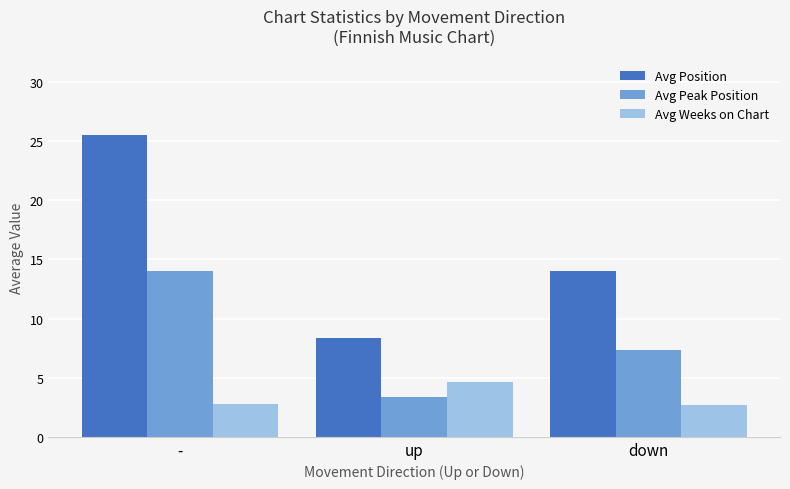

Reading left to right, list all the values displayed in this chart.

Avg Position: -=25.5	up=8.4	down=14.0
Avg Peak Position: -=14.0	up=3.4	down=7.3
Avg Weeks on Chart: -=2.8	up=4.6	down=2.7